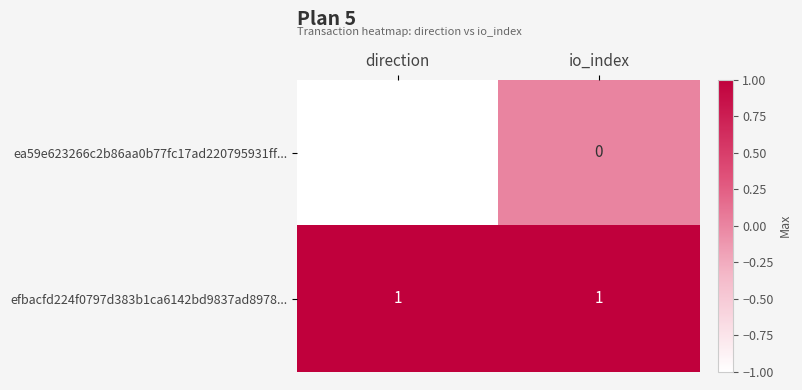

At which label is ea59e623266c2b86aa0b77fc17ad220795931ff... closest to 0?

io_index